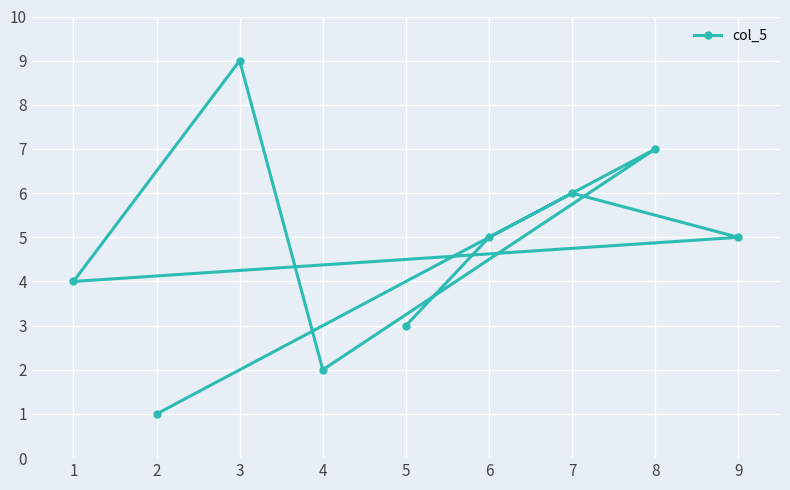

Reading left to right, extract all data points from this chart.

1=4	2=1	3=9	4=2	5=3	6=5	7=6	8=7	9=5